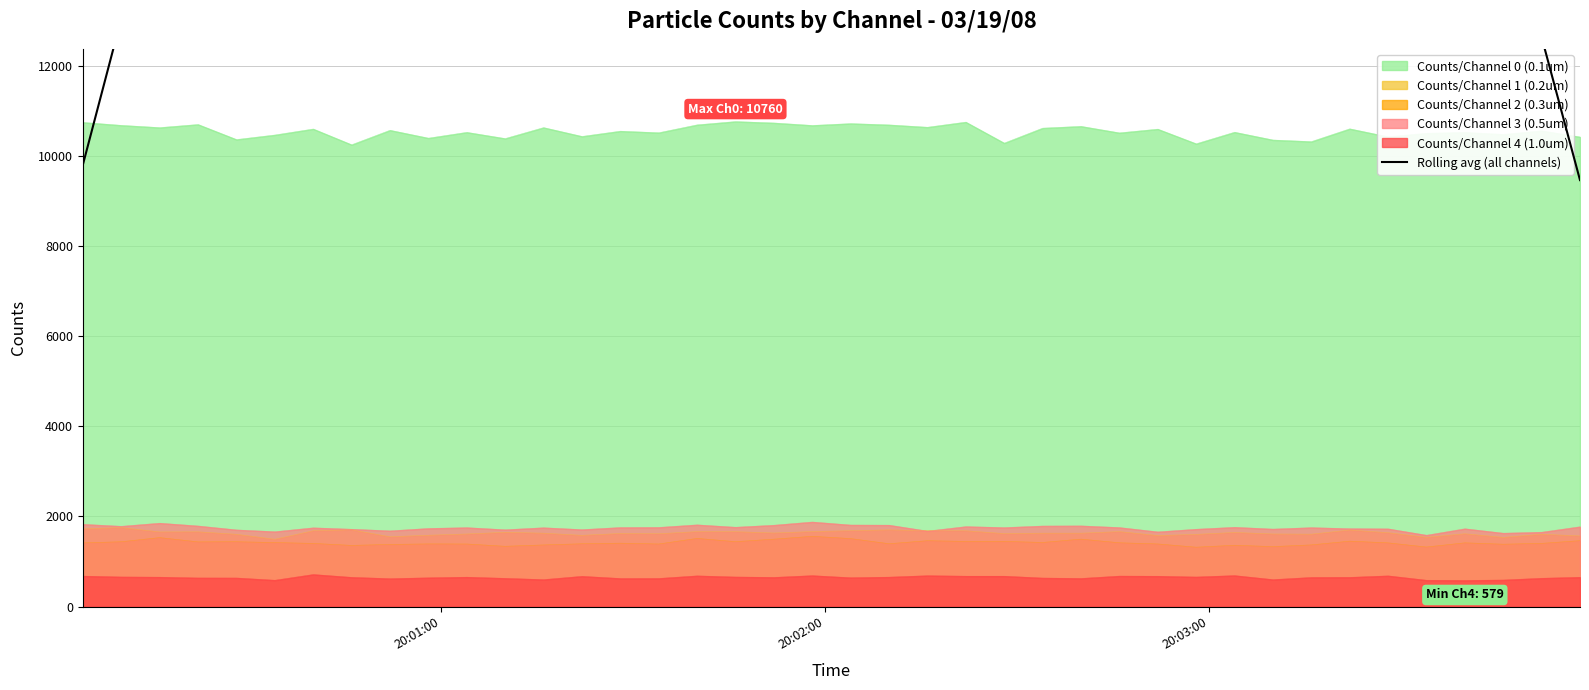

What is the lowest value of the Counts/Channel 4 (1.0um) series?

579